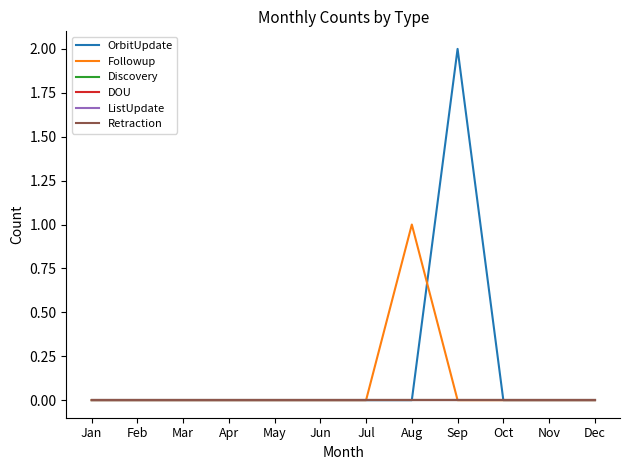

List the labels in order of Retraction value, smallest first.

Jan, Feb, Mar, Apr, May, Jun, Jul, Aug, Sep, Oct, Nov, Dec